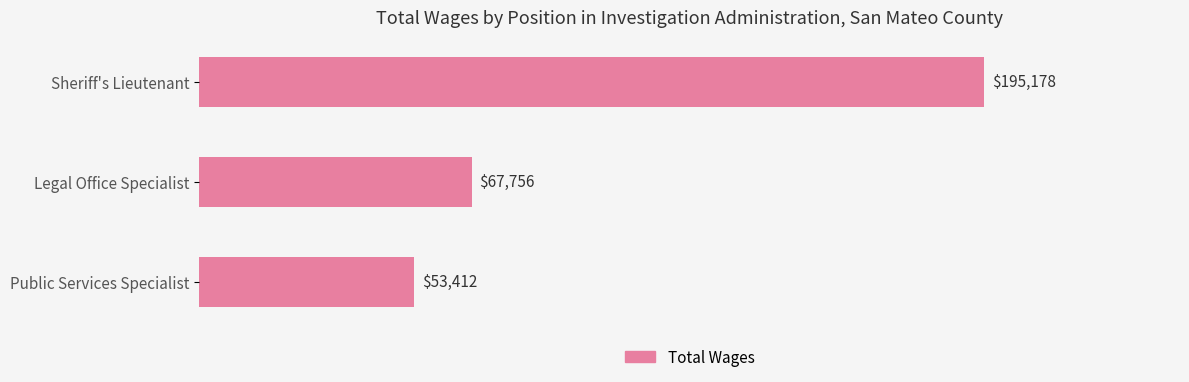

Rank the categories by value from lowest to highest.

Public Services Specialist, Legal Office Specialist, Sheriff's Lieutenant